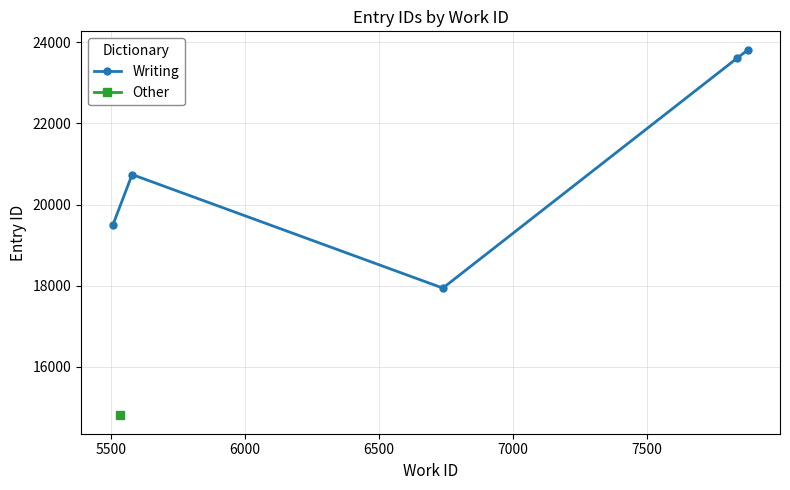

In Writing, how many points are lower than both neighbors (excluding endpoints)?

1